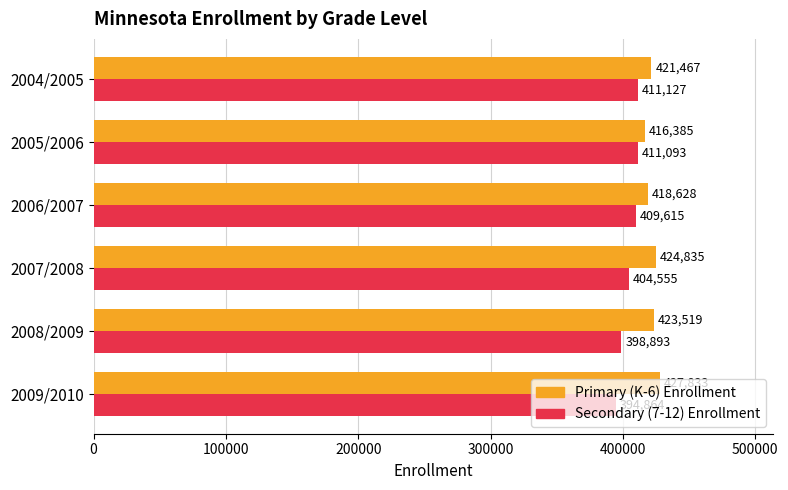

Is the value of Secondary (7-12) Enrollment at 2005/2006 greater than the value of Primary (K-6) Enrollment at 2007/2008?

No